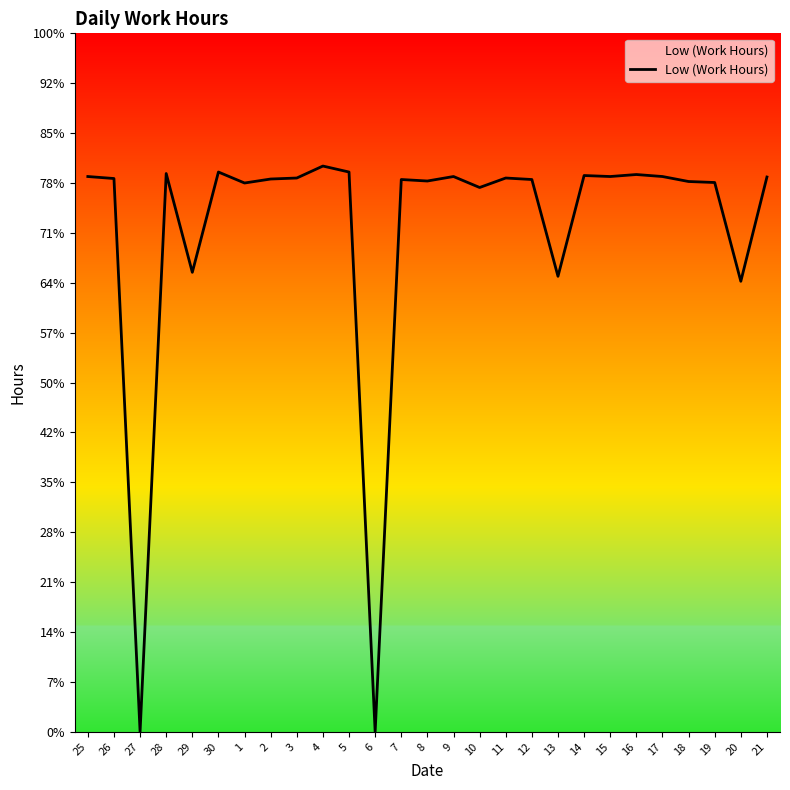

At which category does the data reach its first local valley?

27